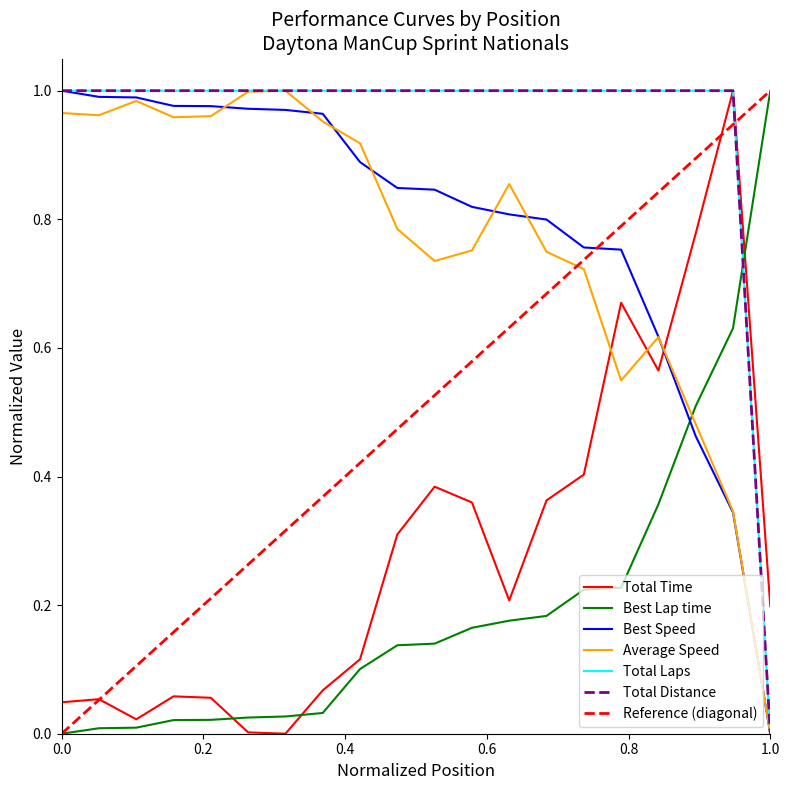

How many lines are shown in the chart?

6